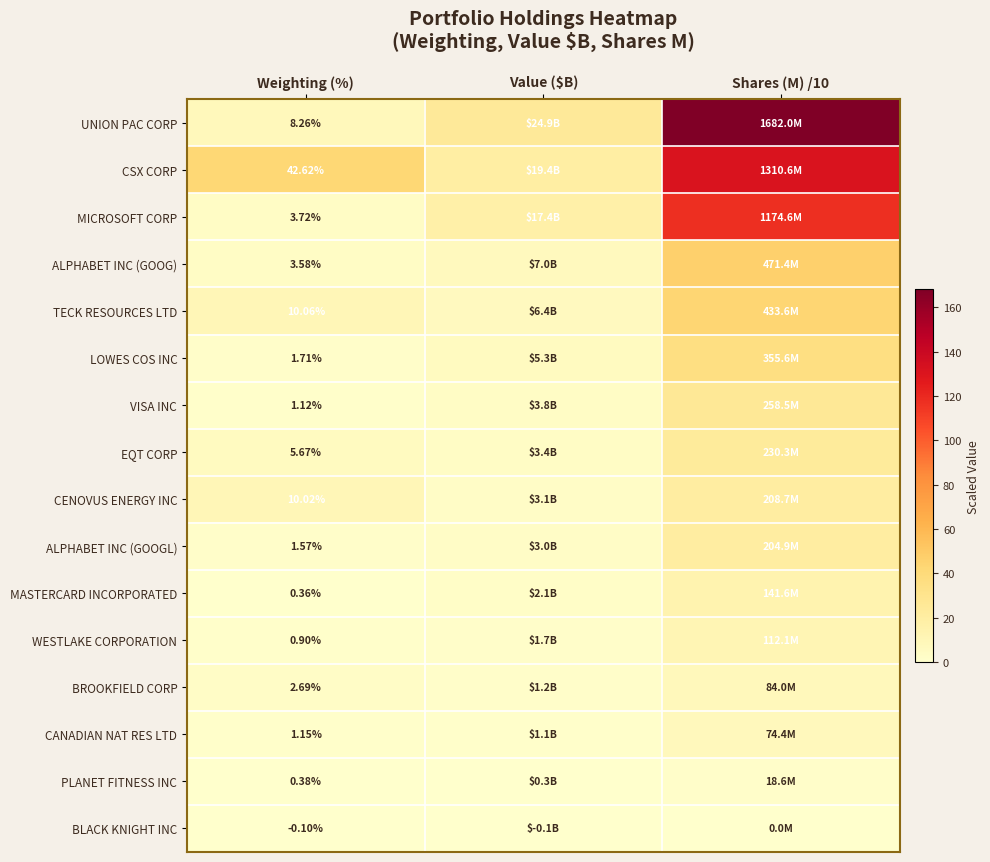

At which category does the chart reach its minimum across all series?

Weighting (%)